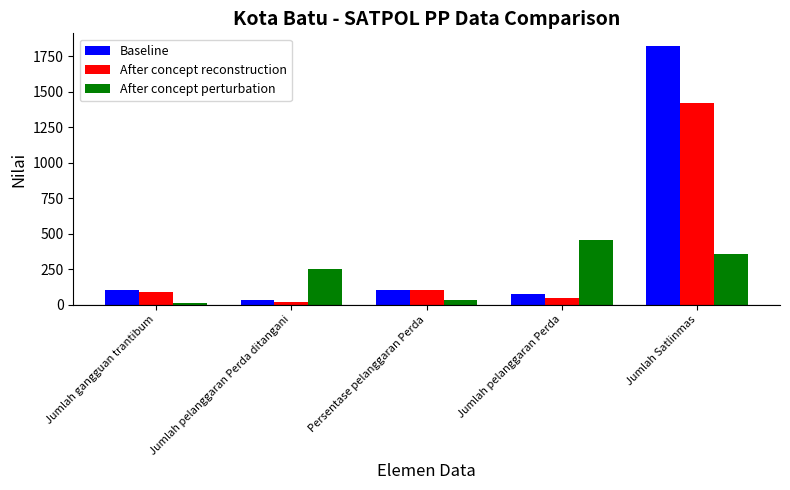

What is the value of the Baseline bar at the 1st from the left?

102